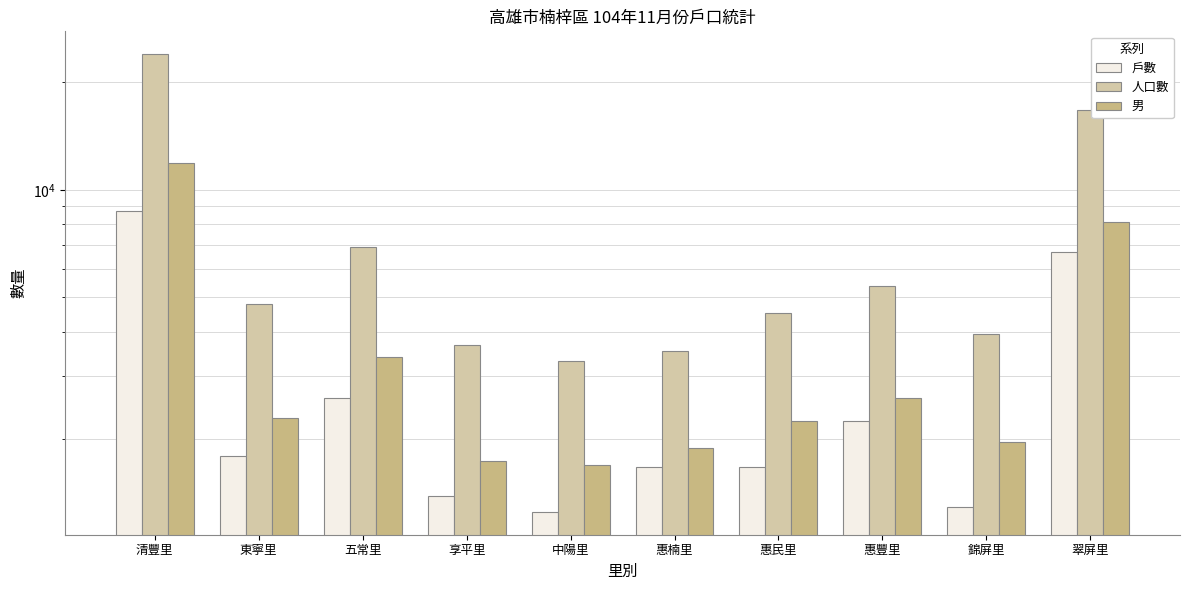

Rank the series by their maximum value, from highest to lowest.

人口數, 男, 戶數